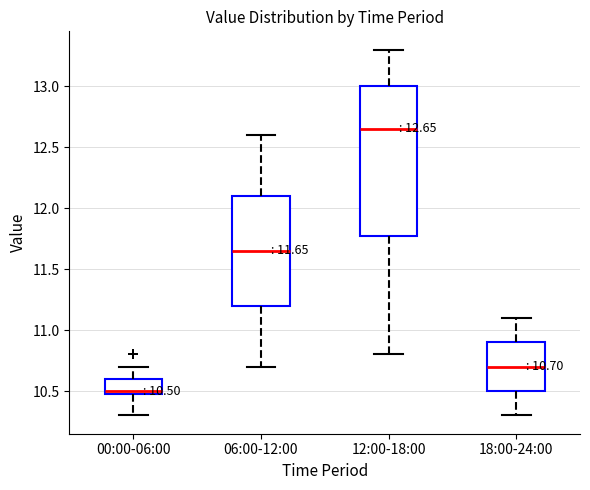

Which box's median line is the highest?

12:00-18:00